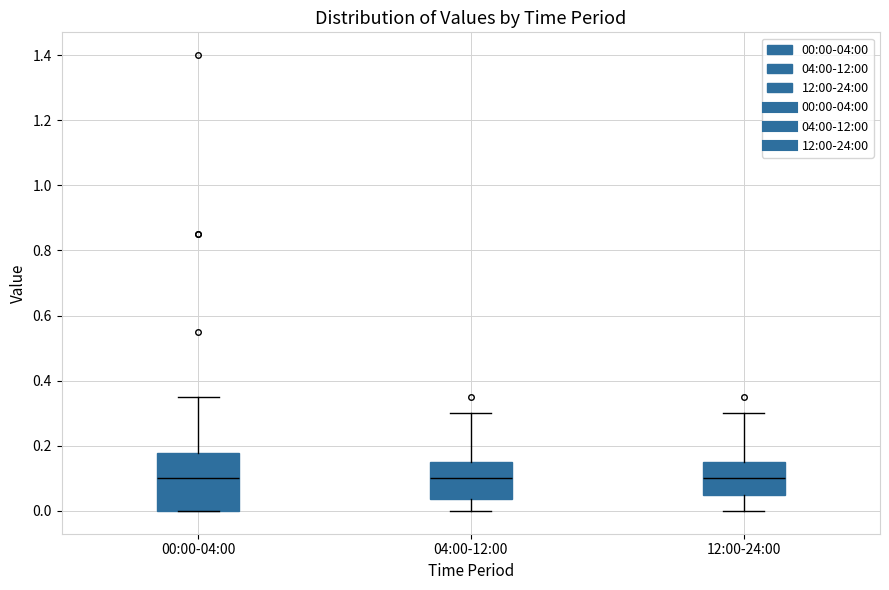

Which box is the tallest, from its lower edge to its upper edge?

00:00-04:00